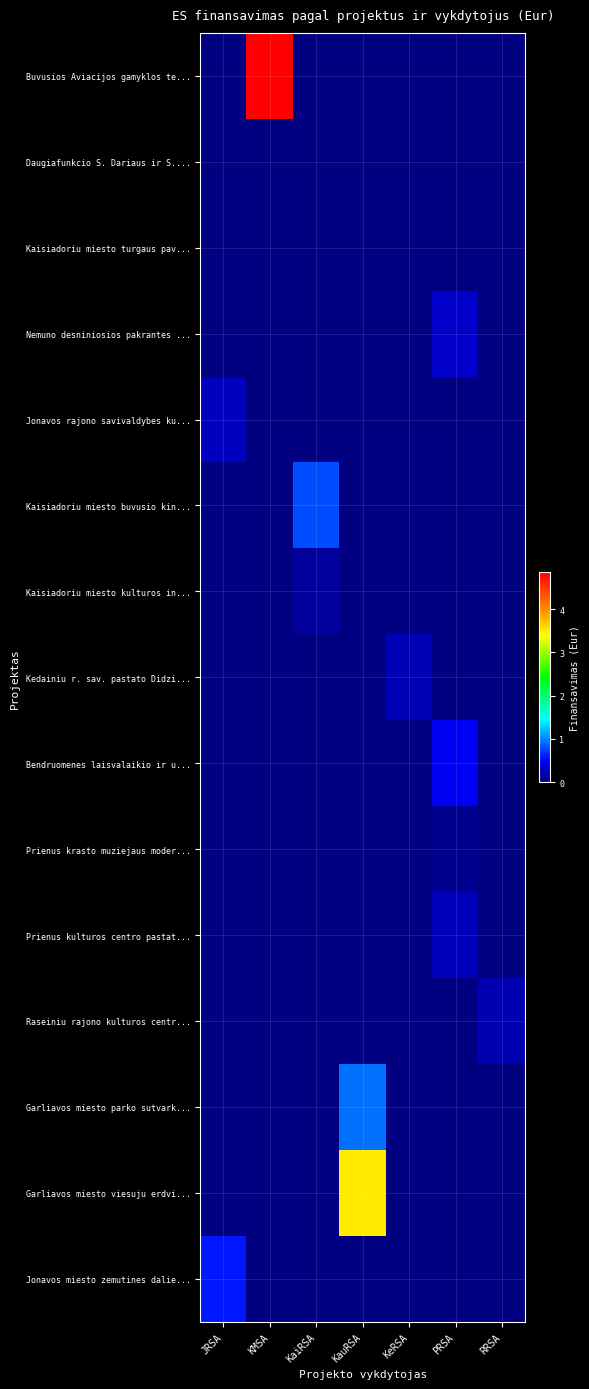

Which series has the largest range (max minus min)?

Buvusios Aviacijos gamyklos te...